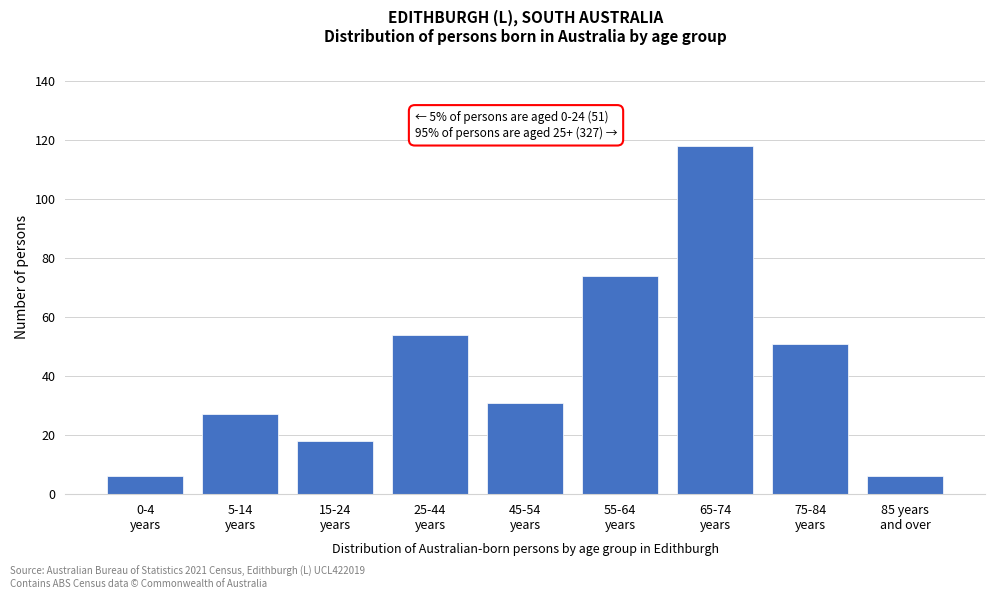

Reading left to right, what are all the values shown in this chart?

6	27	18	54	31	74	118	51	6